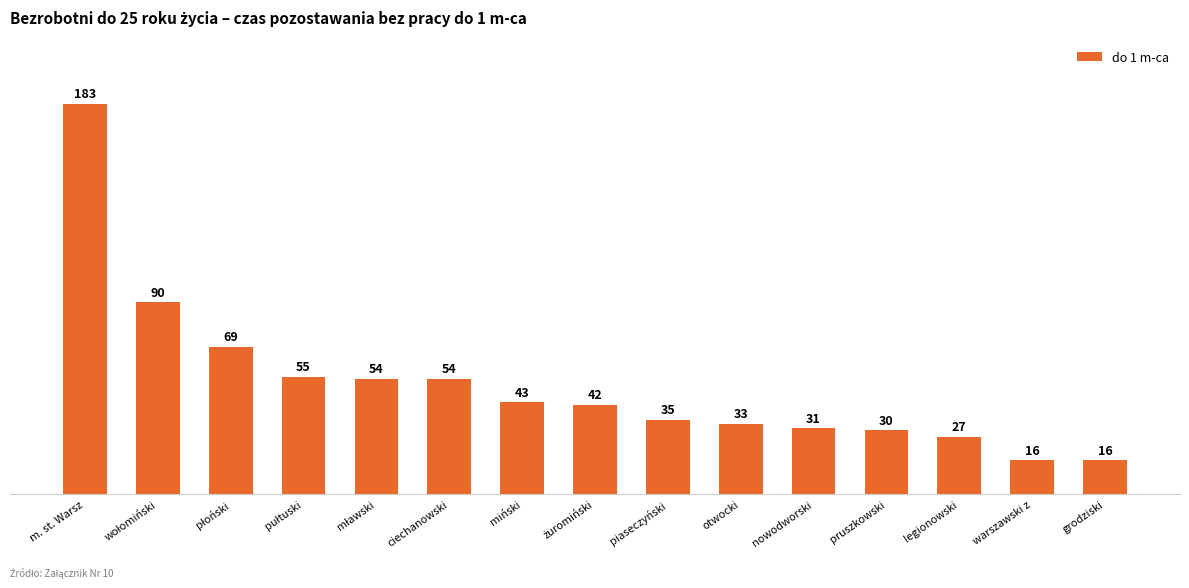

What is the value of the 12th bar from the left?

30